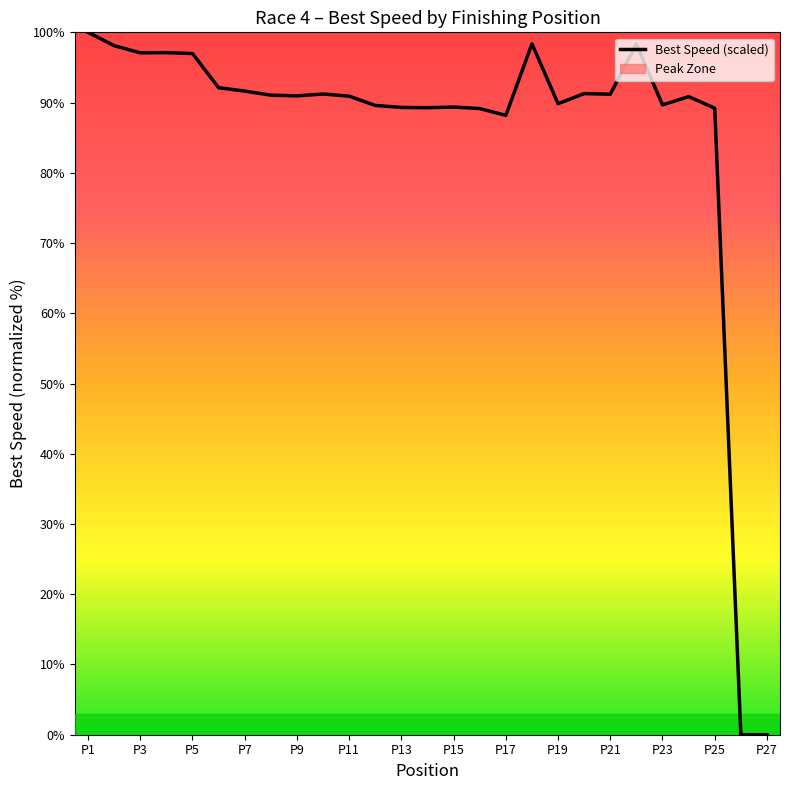

What is the maximum value for Best Speed (scaled)?

100.0